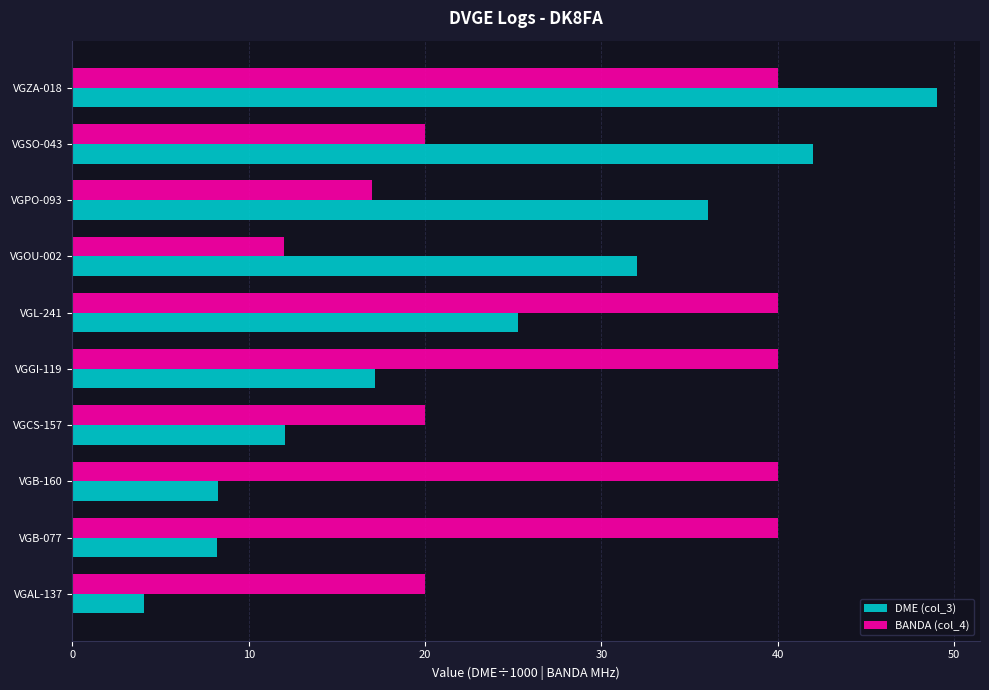

At VGSO-043, list the series in order from largest to smallest.

DME (col_3), BANDA (col_4)